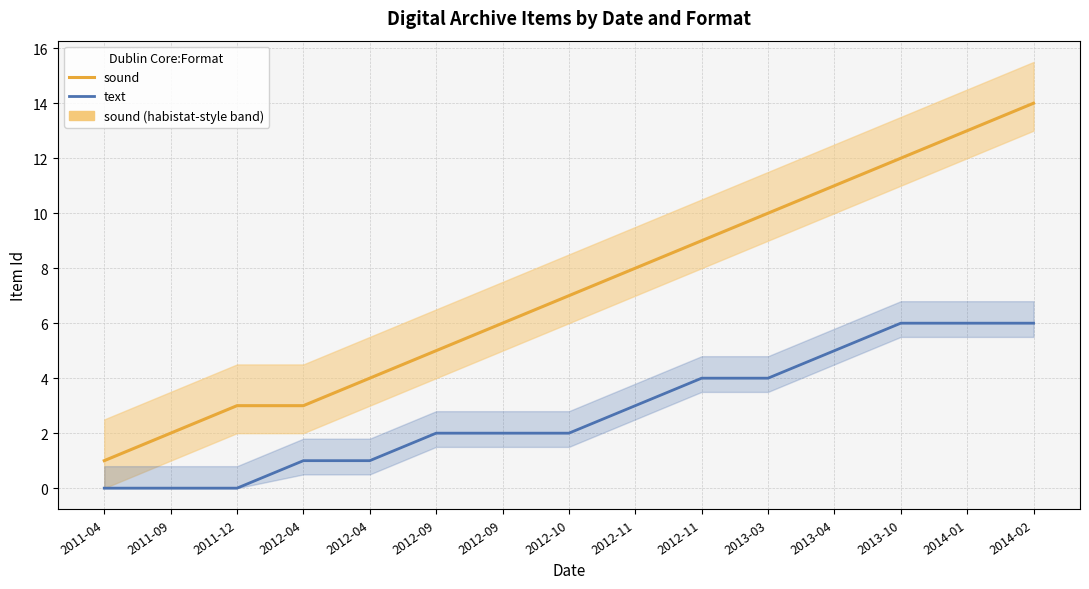

Which series has the largest range (max minus min)?

sound